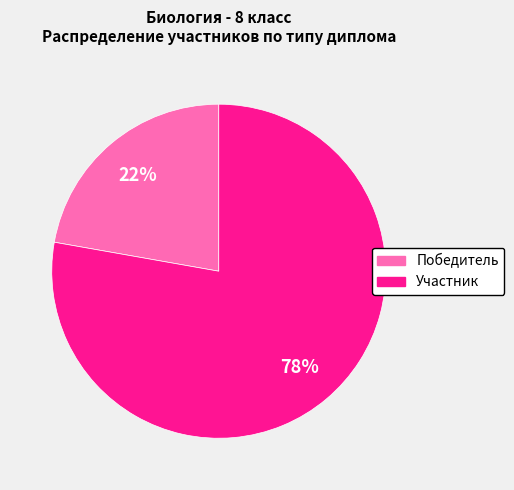

True or false: Участник accounts for 84% of the total.

False